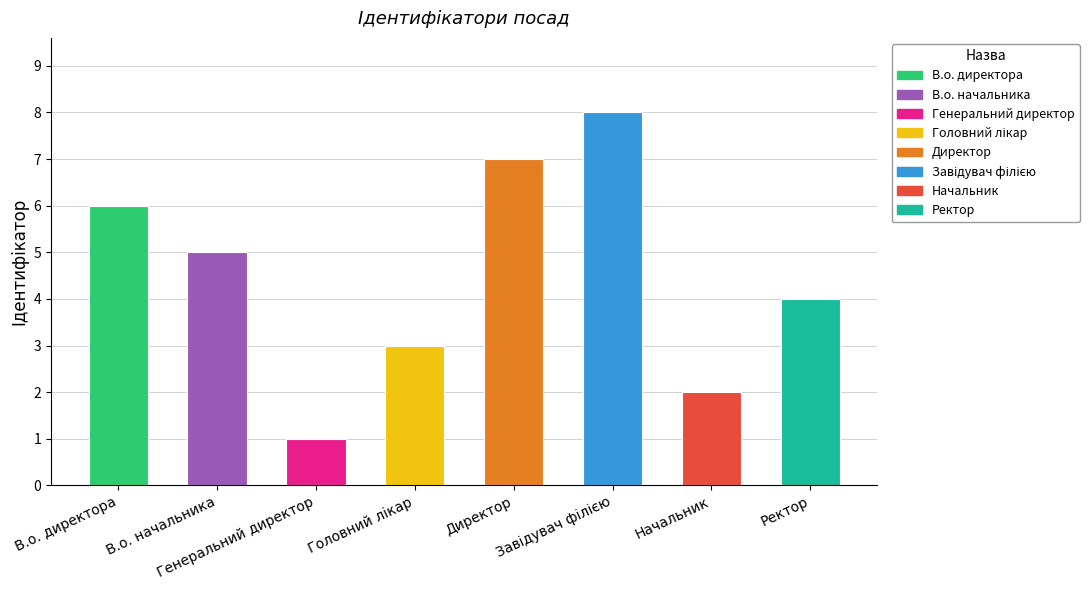

What is the label of the 7th bar from the left?

Начальник